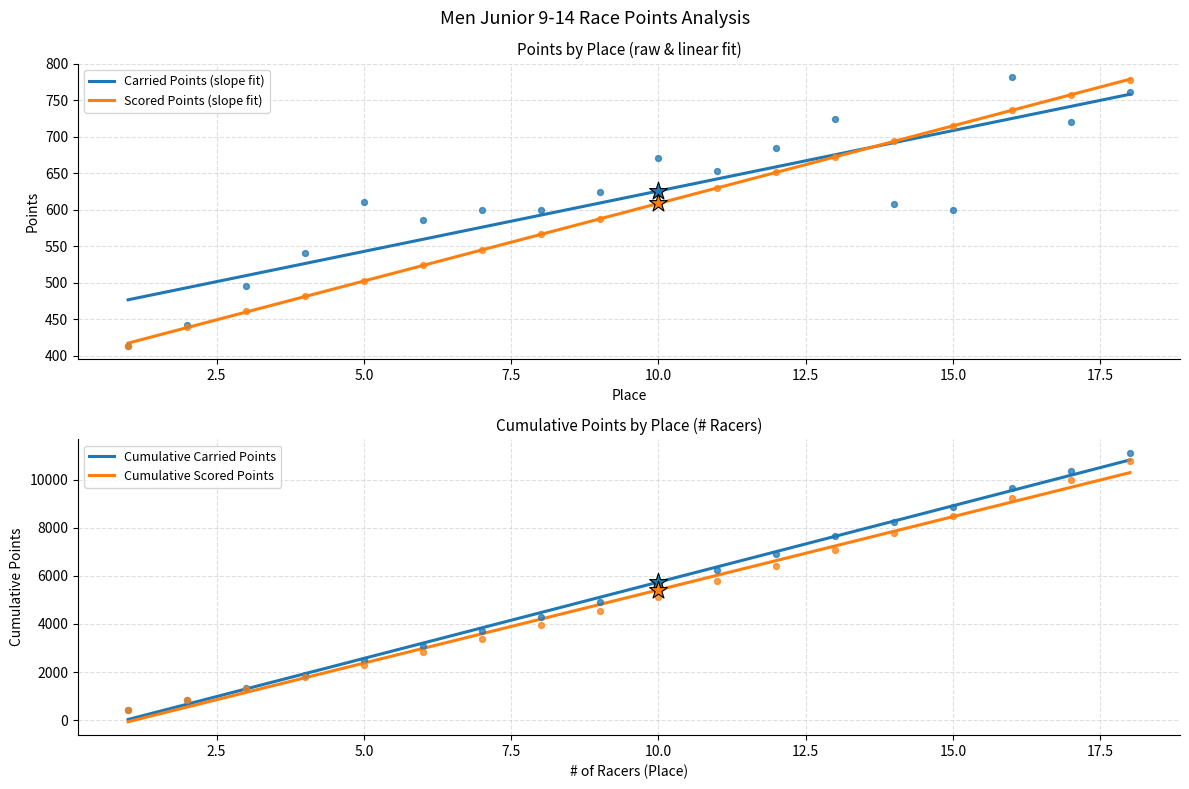

Which series has the widest spread of Y values?

Cumulative Carried Points